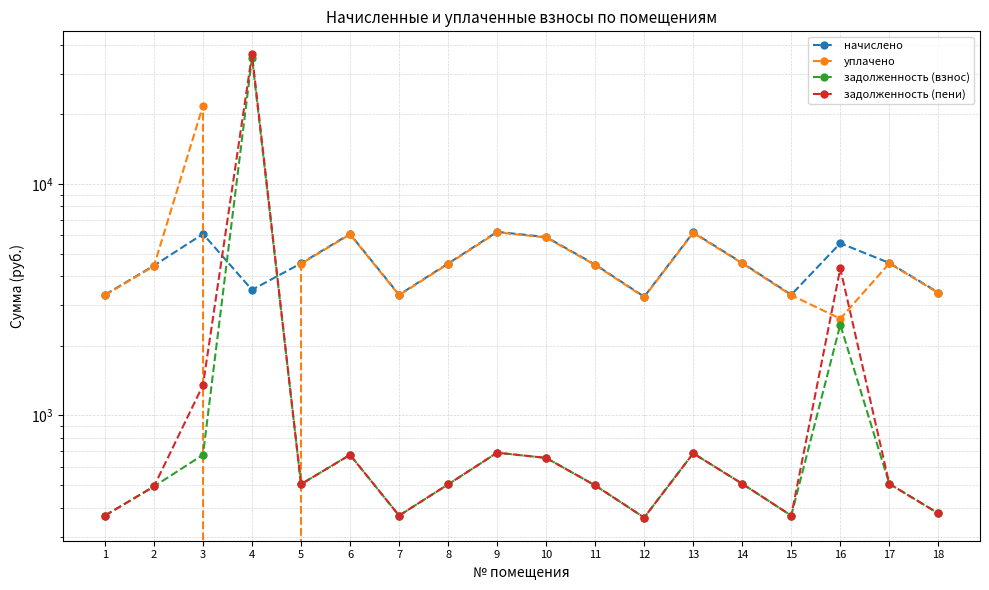

Which series ends up on top after the final intersection of начислено and уплачено?

начислено